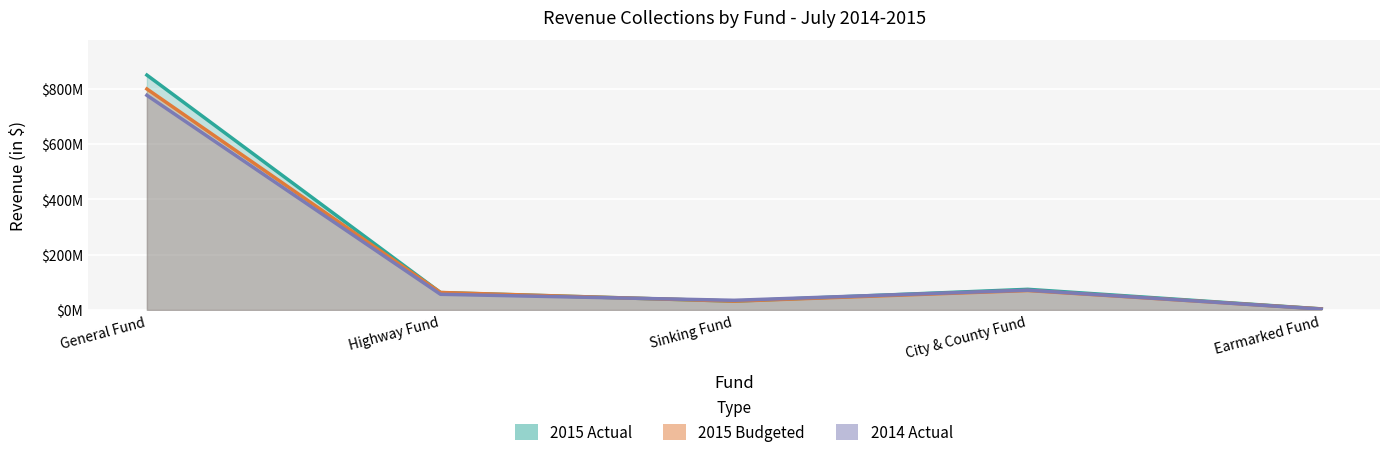

What is the difference between the maximum and minimum values in the 2014 Actual series?

773538000